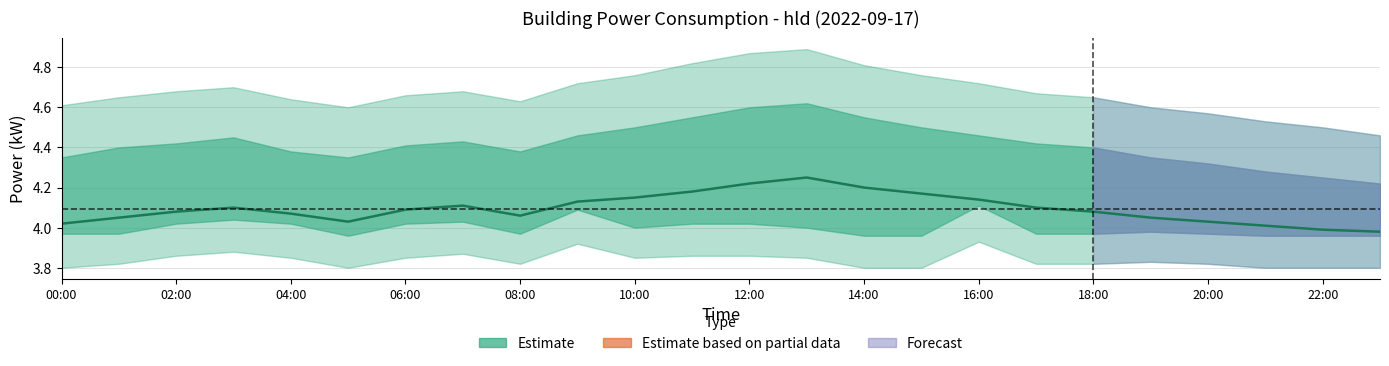

What is the label of the 6th point from the right?

18:00